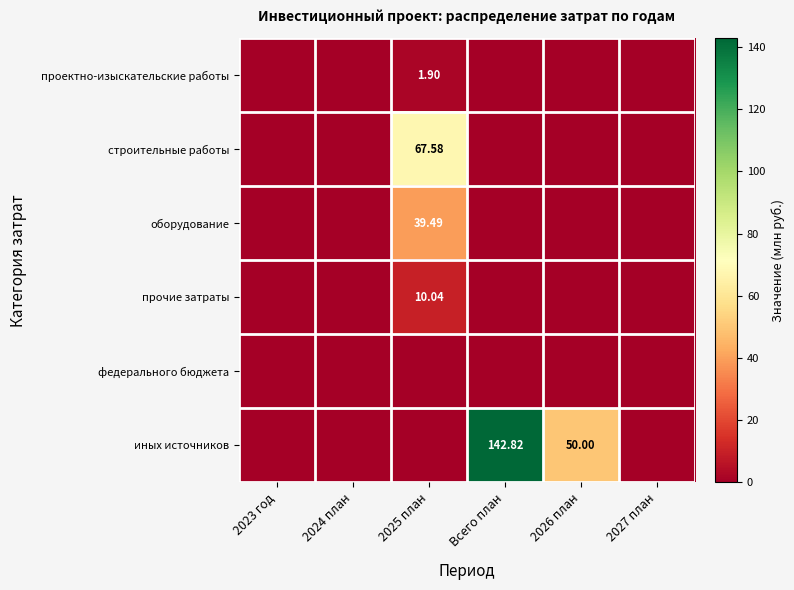

Count the проектно-изыскательские работы values in the range 0 to 1.

5